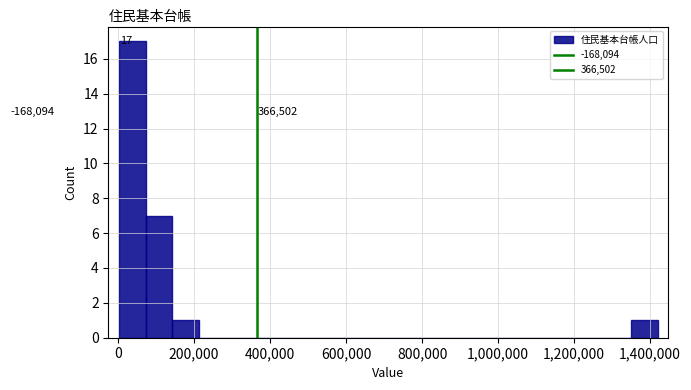

Around what value on the x-axis is the tallest bar? Give the approximate position of its centre, as read against the axis.

40000